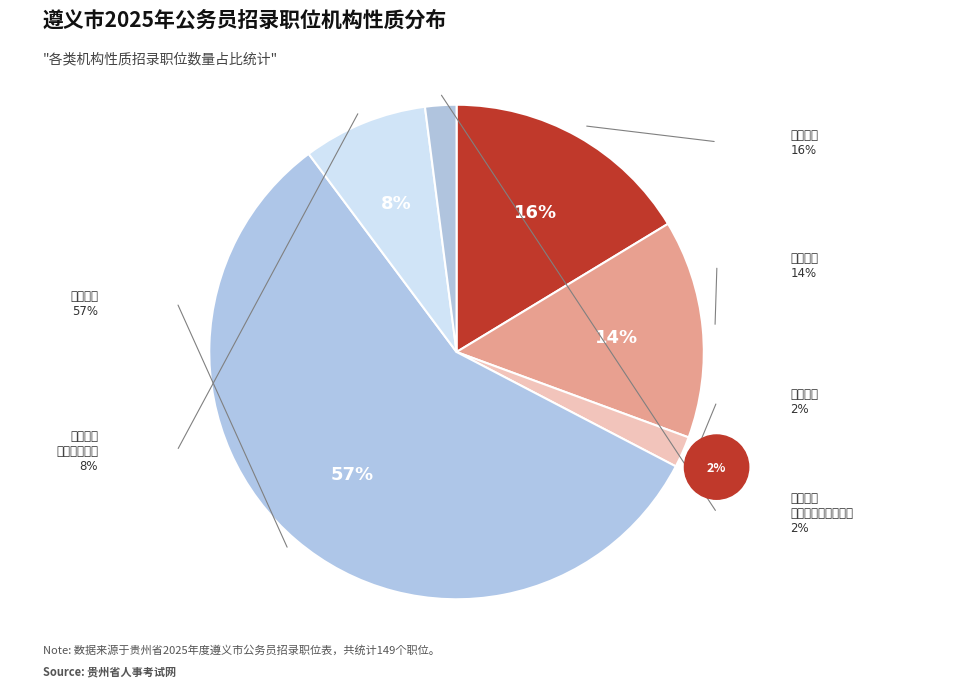

Rank the categories by value from highest to lowest.

行政机关, 审判机关, 检察机关, 参照公务员法管理的机关（单位）, 党的机关, 参照公务员法管理的人民团体和群众团体